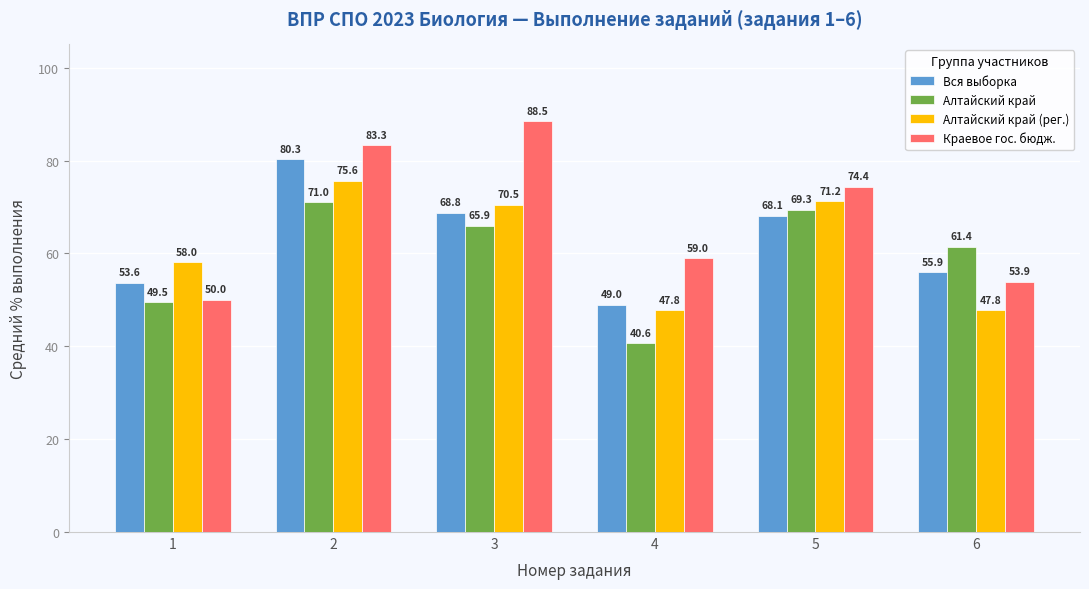

What is the difference between the Алтайский край (рег.) values at 4 and 5?

23.4